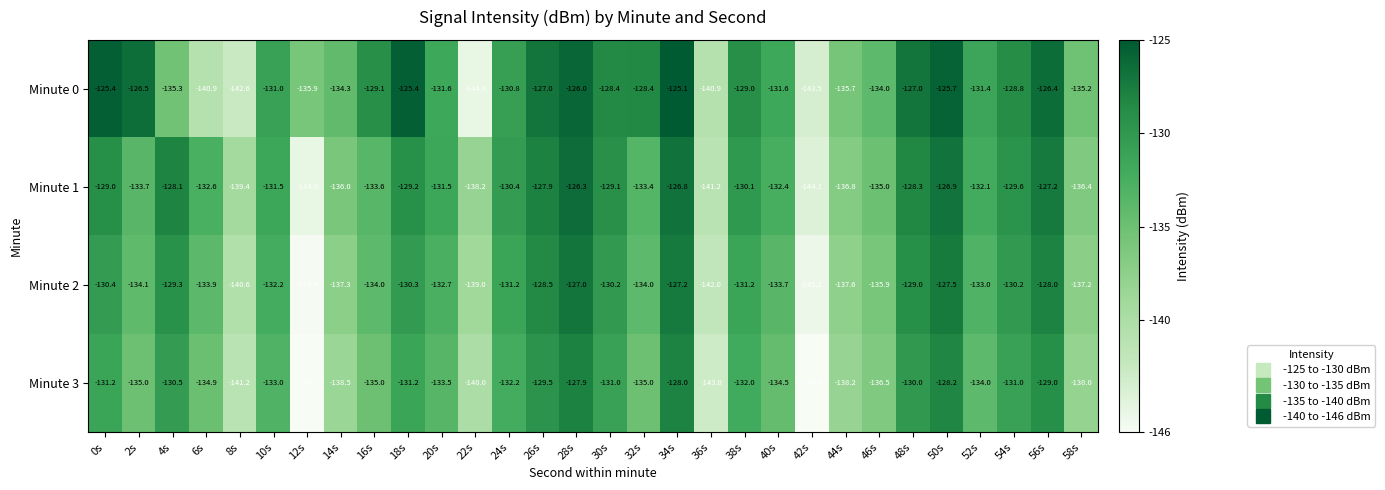

Count the number of data series in this chart.

4